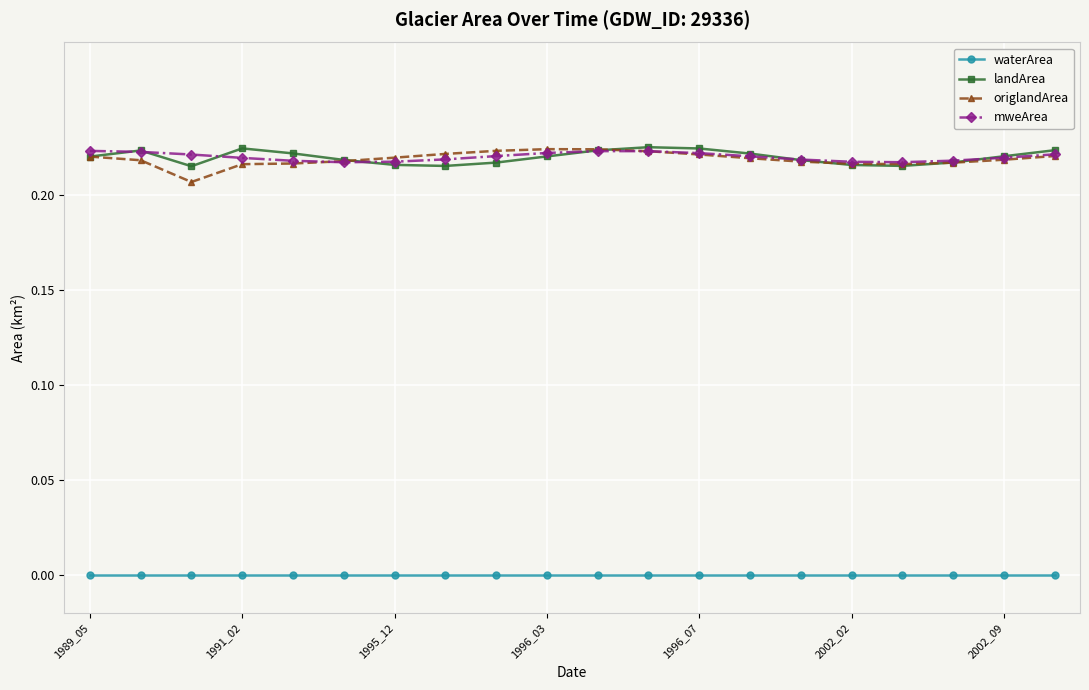

What is the sum of all origlandArea values?

4.4